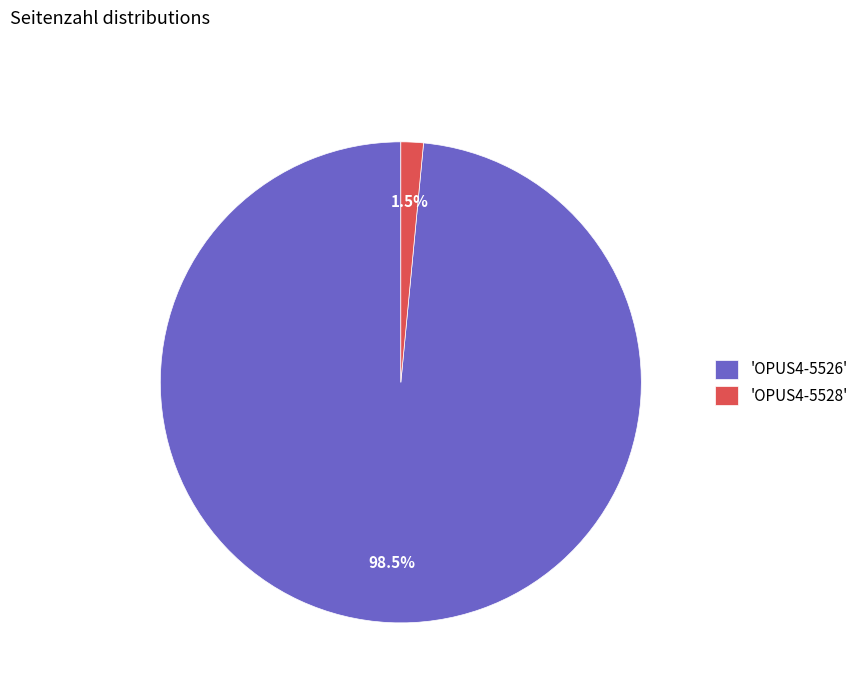

What percentage do 'OPUS4-5526' and 'OPUS4-5528' together represent?

100.0%